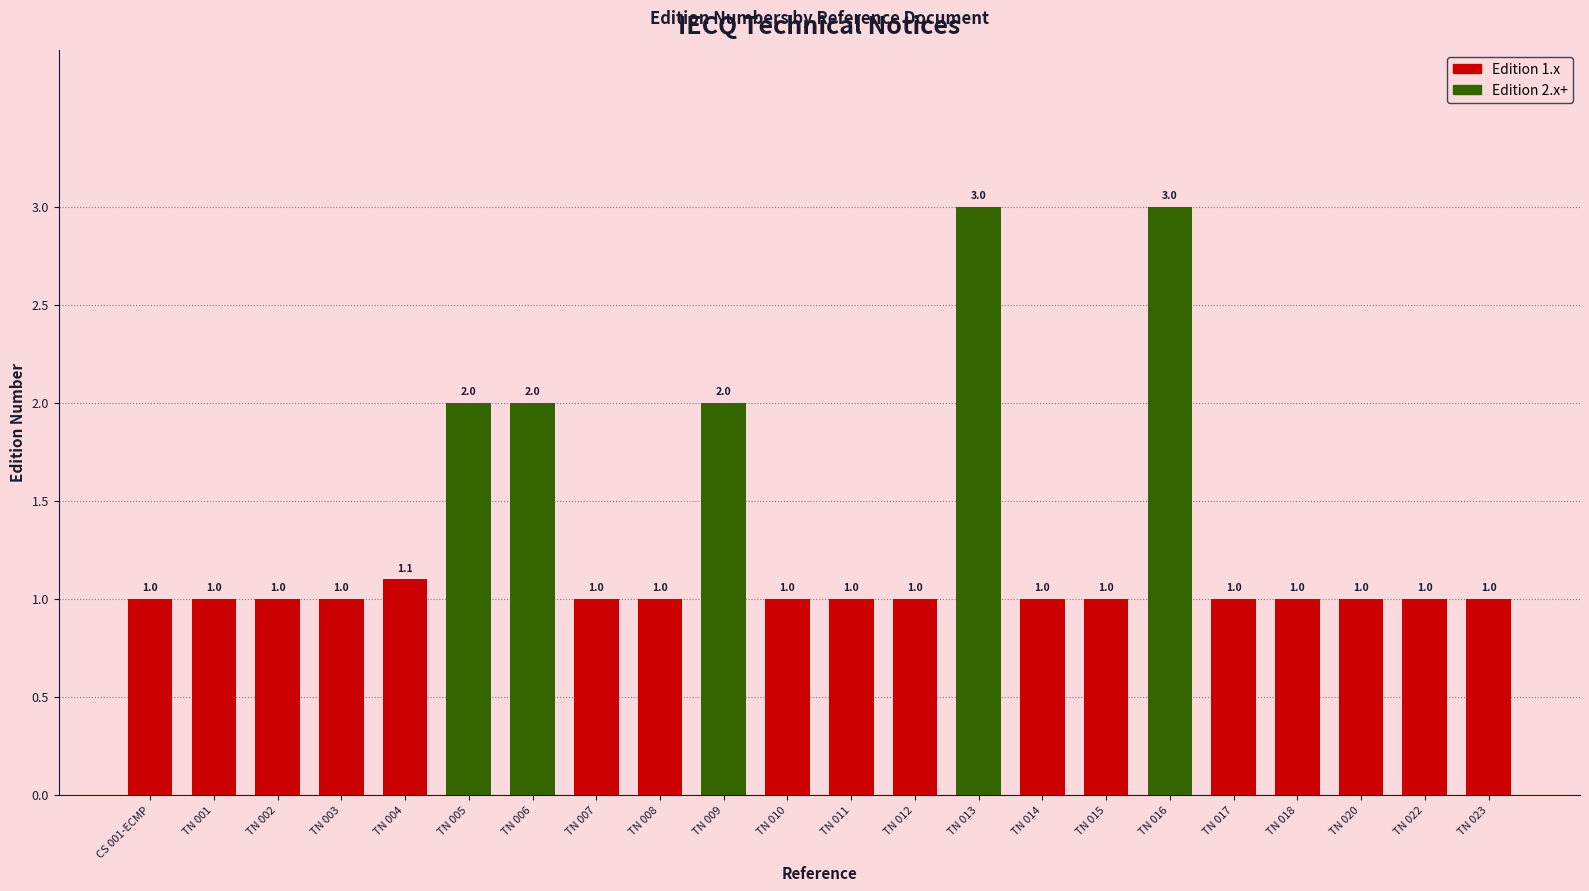

What is the maximum value shown in the chart?

3.0